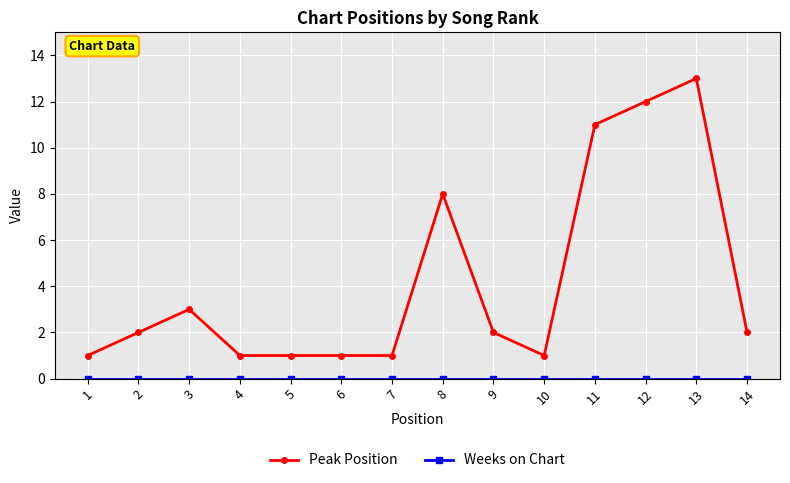

Which series has the widest spread of values?

Peak Position